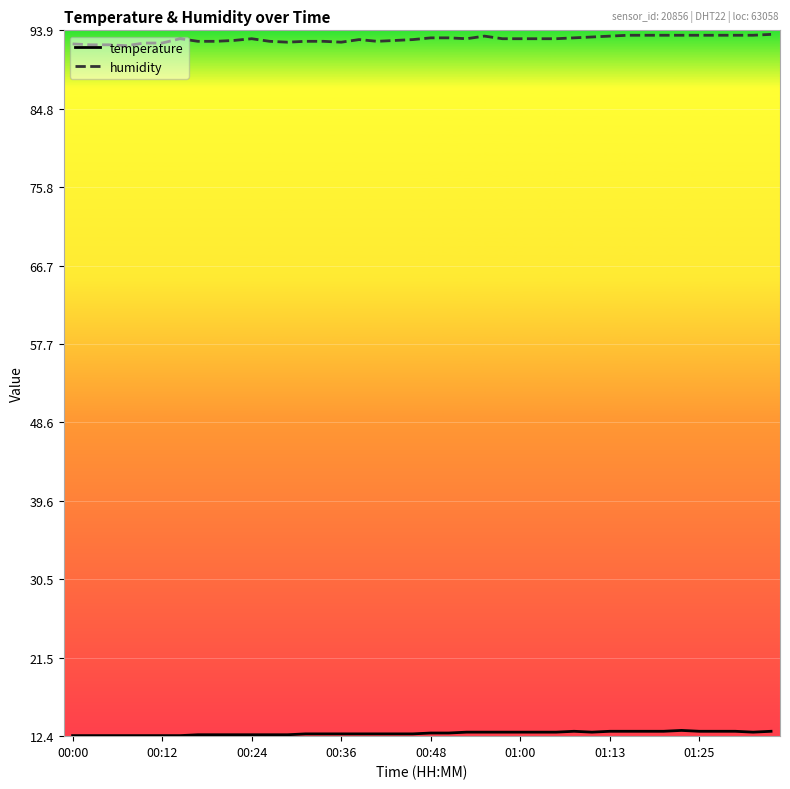

What is the greatest value displayed?

93.4